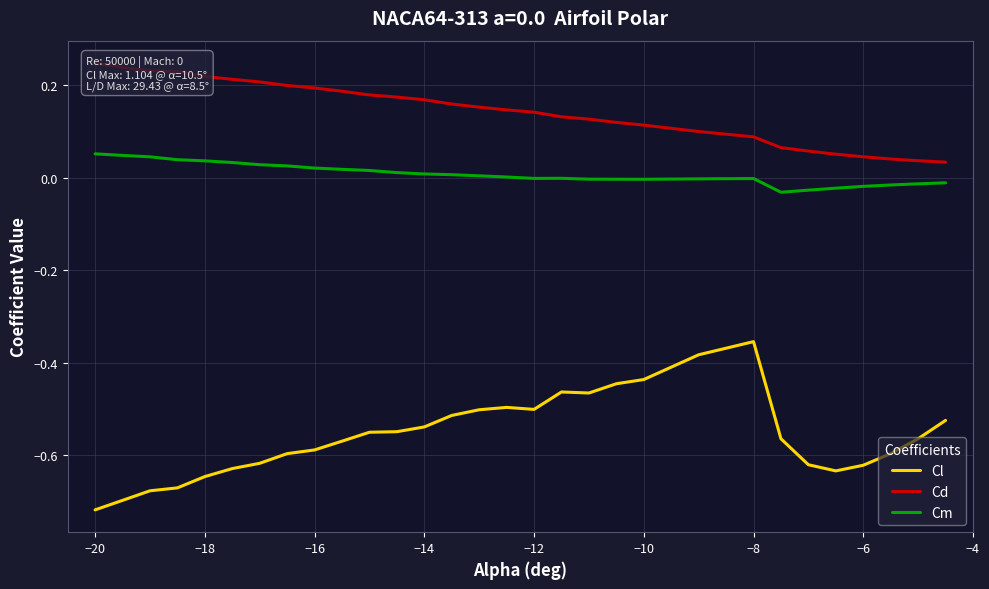

True or false: Cl and Cd cross at least once.

False